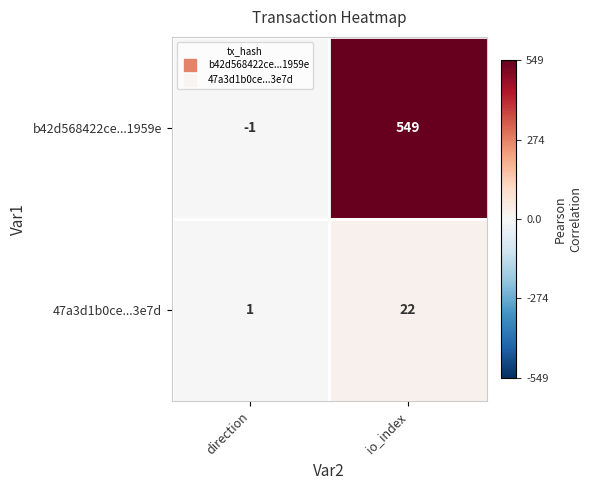

At how many categories does at least one series exceed 526?

1